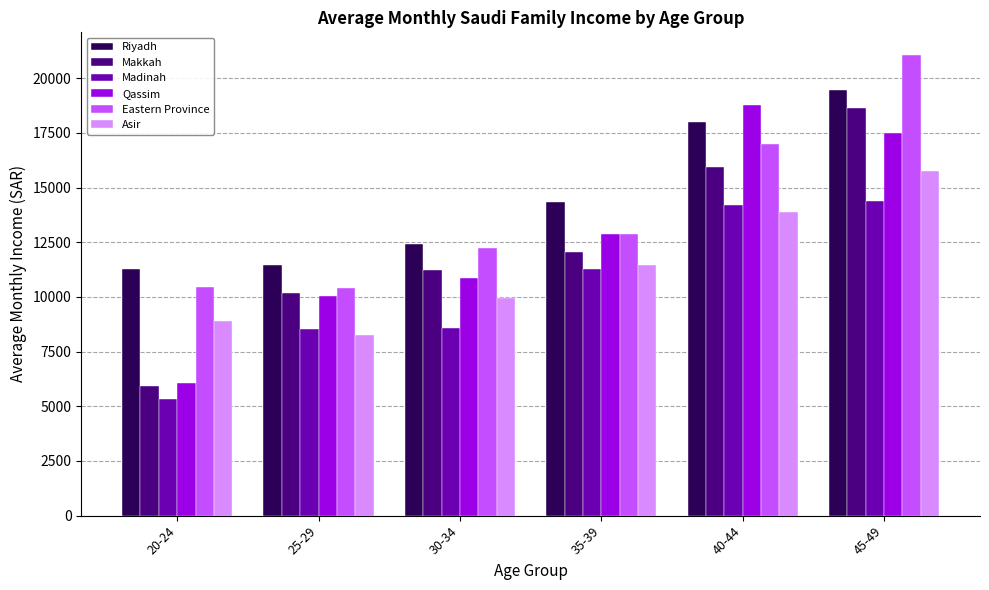

The value of Makkah at 45-49 is 18660.6. True or false?

True